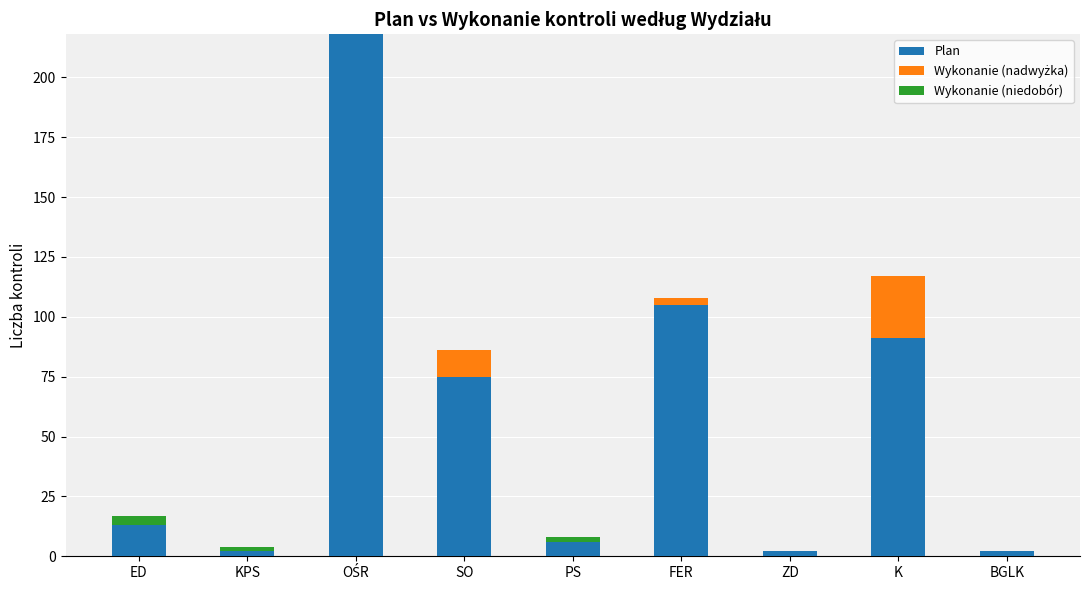

The Wykonanie (niedobór) series shows 4 at ED. True or false?

True